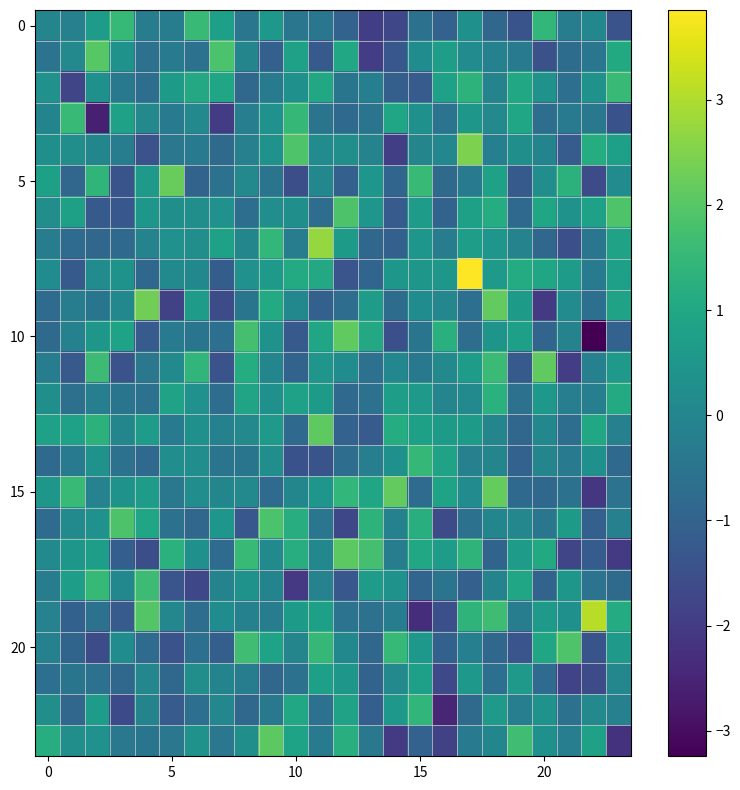

At which category is the sum across all series the highest?

17